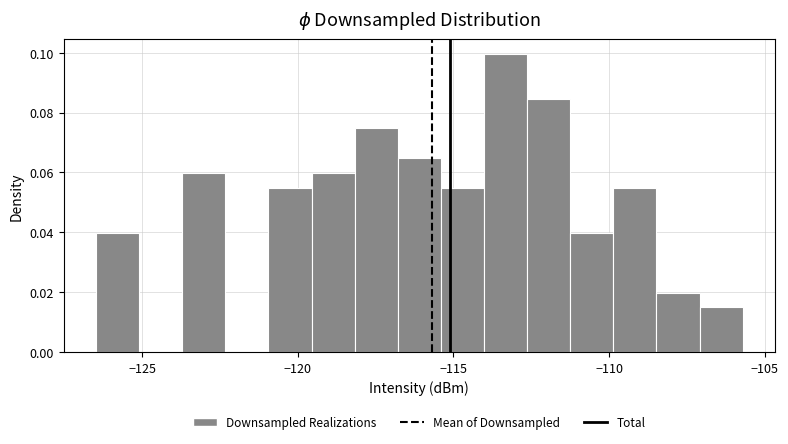

Around what value on the x-axis is the tallest bar? Give the approximate position of its centre, as read against the axis.

-113.5